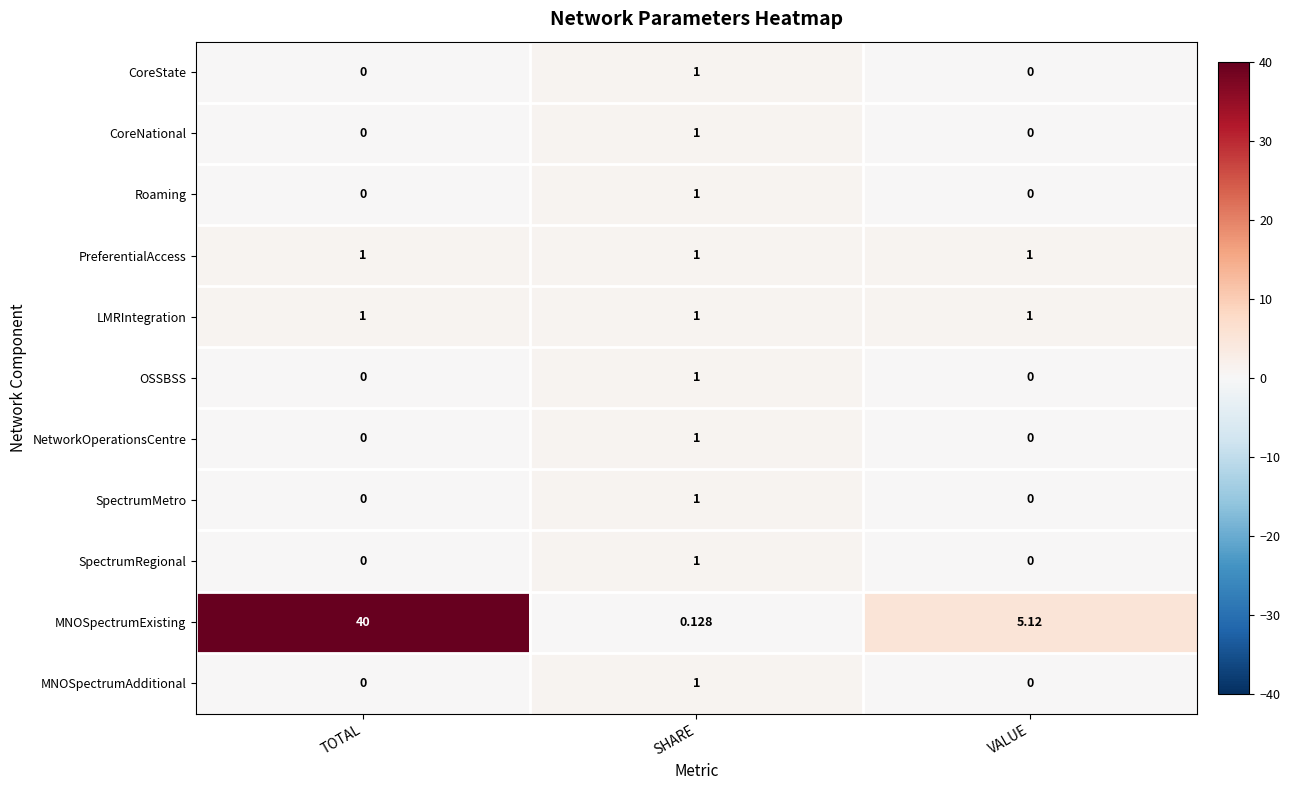

Which series has the largest range (max minus min)?

MNOSpectrumExisting